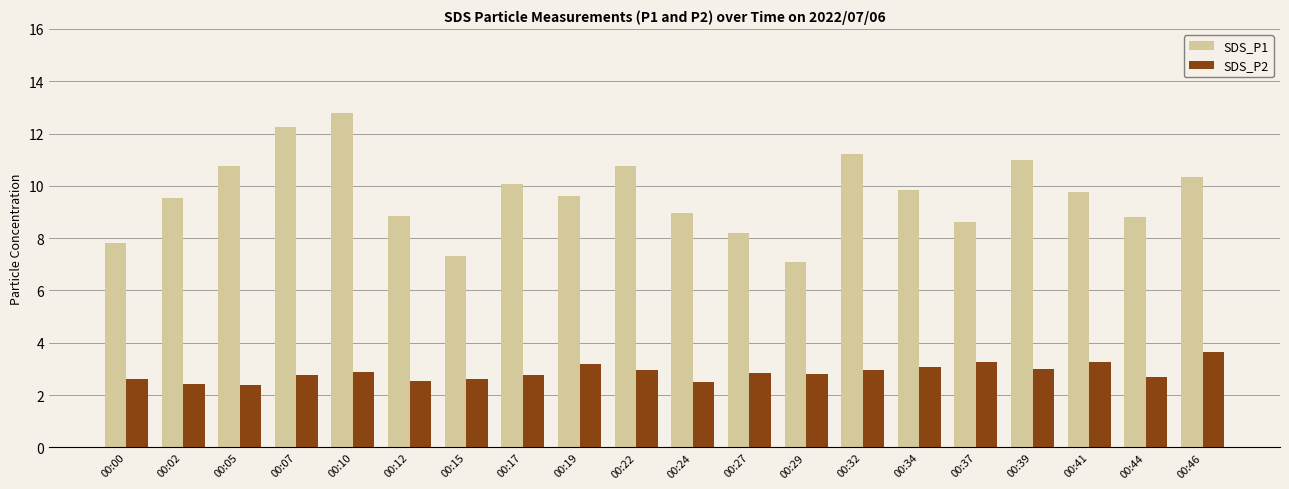

True or false: SDS_P1 has a value of 10.3 at 00:46.

True